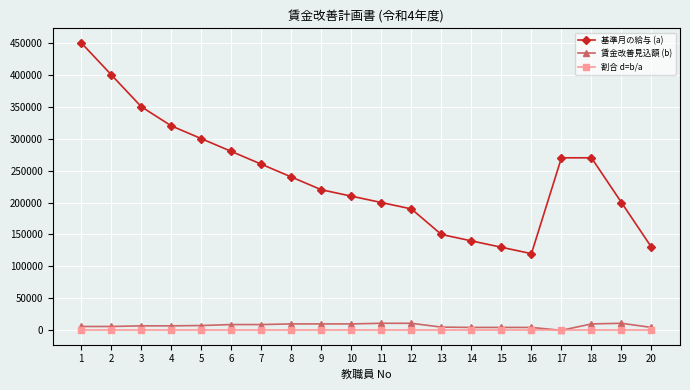

What is the value of the 基準月の給与 (a) point at the 11th from the left?

200000.0